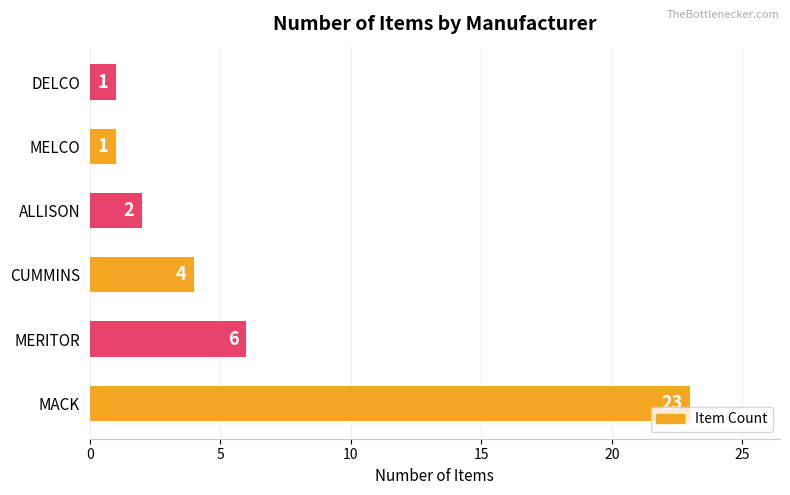

At which label is the value closest to 12?

MERITOR